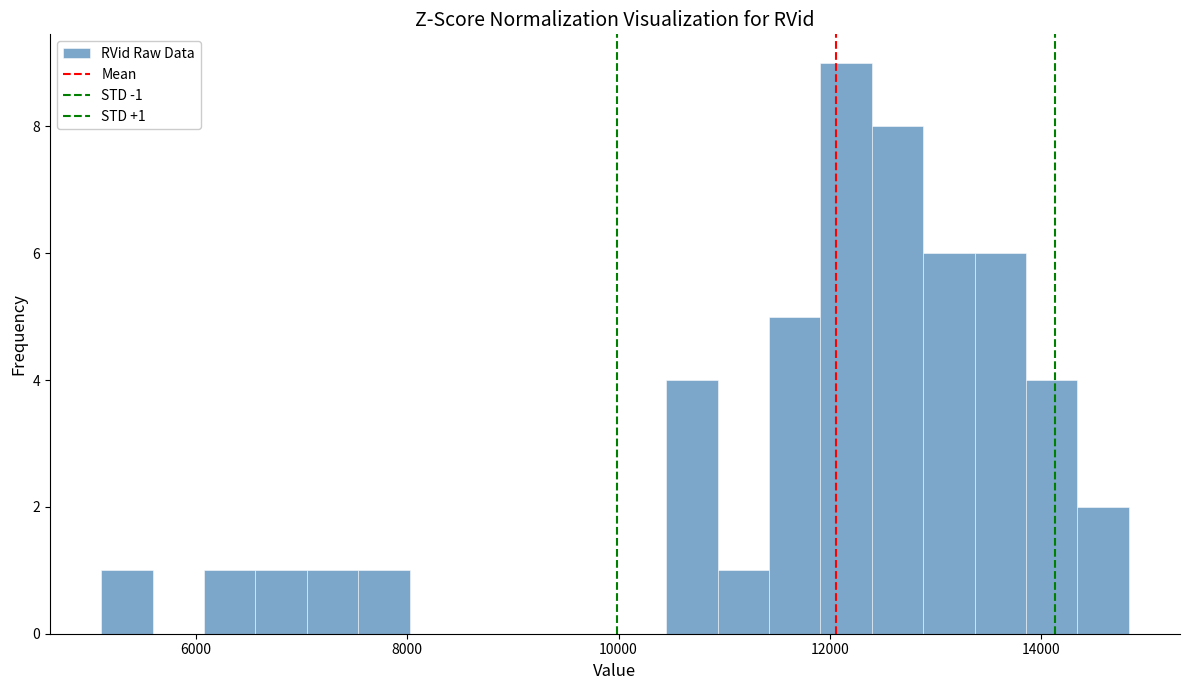

Read against the x-axis, roughly where is the centre of the tallest bar?

12200